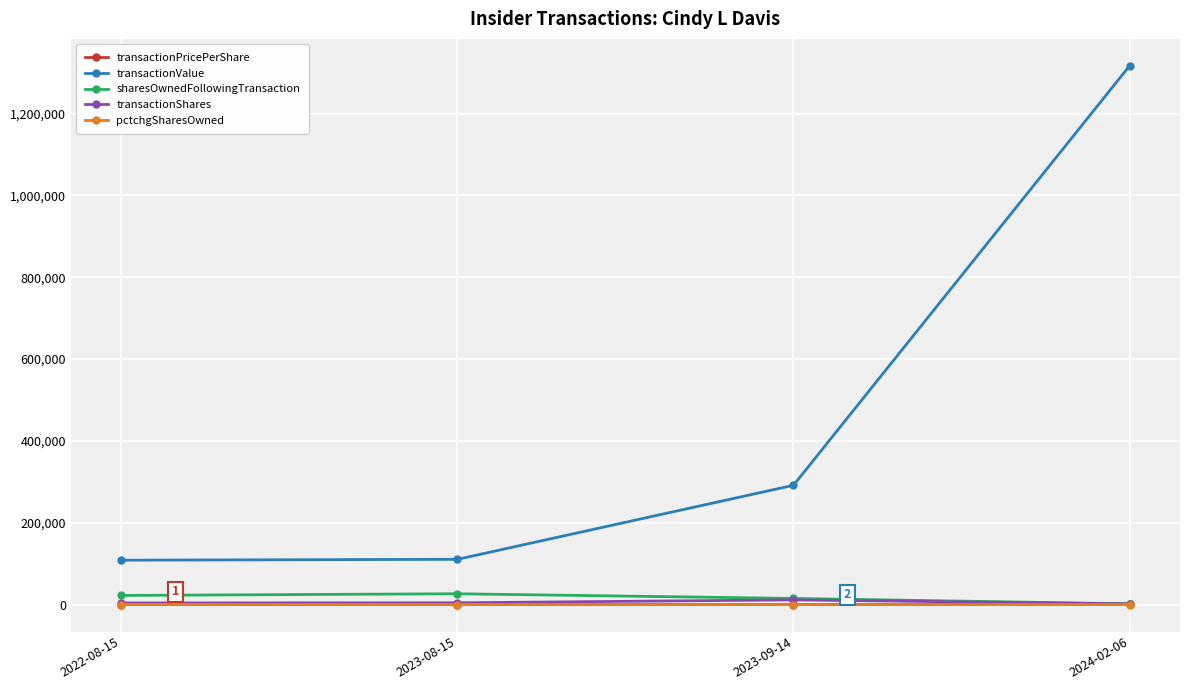

True or false: transactionValue and pctchgSharesOwned cross at least once.

False